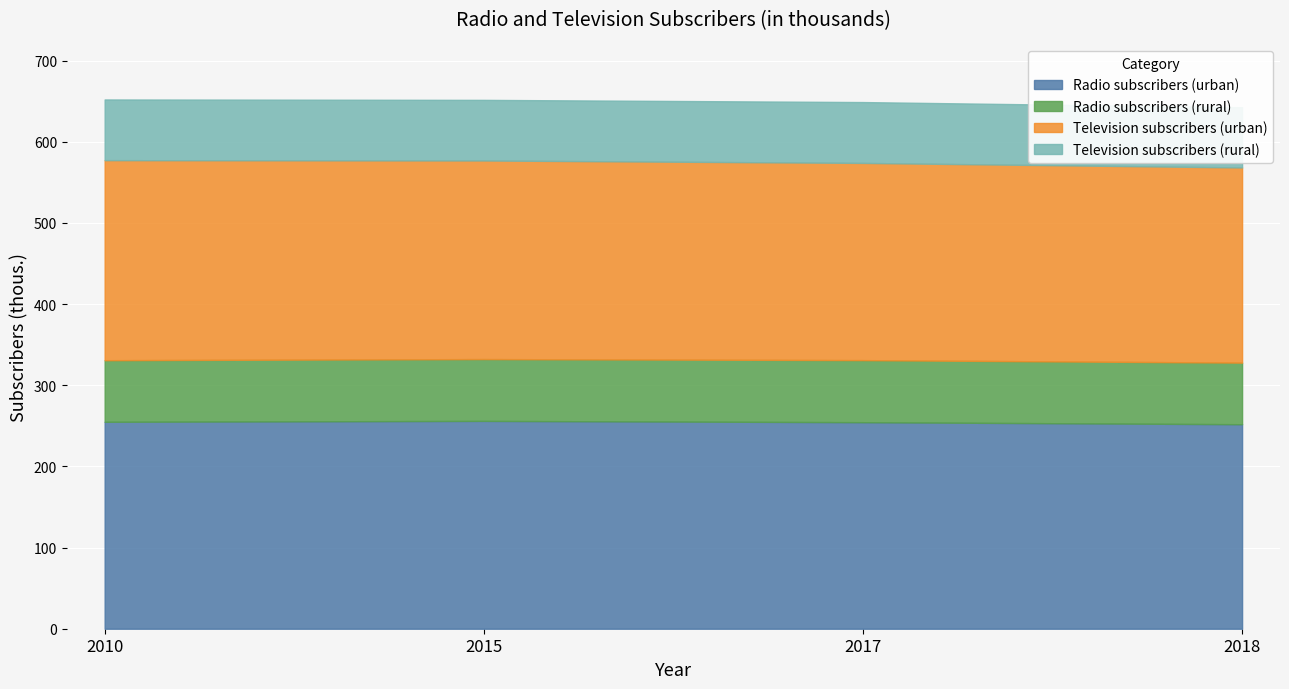

Rank the categories by Radio subscribers (urban) value from highest to lowest.

2015, 2010, 2017, 2018